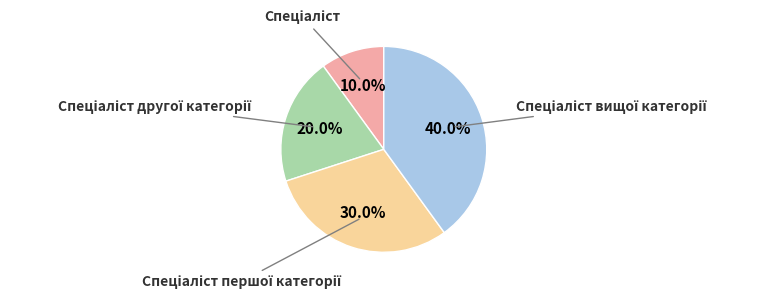

Is there any slice that represents more than half of the pie?

No